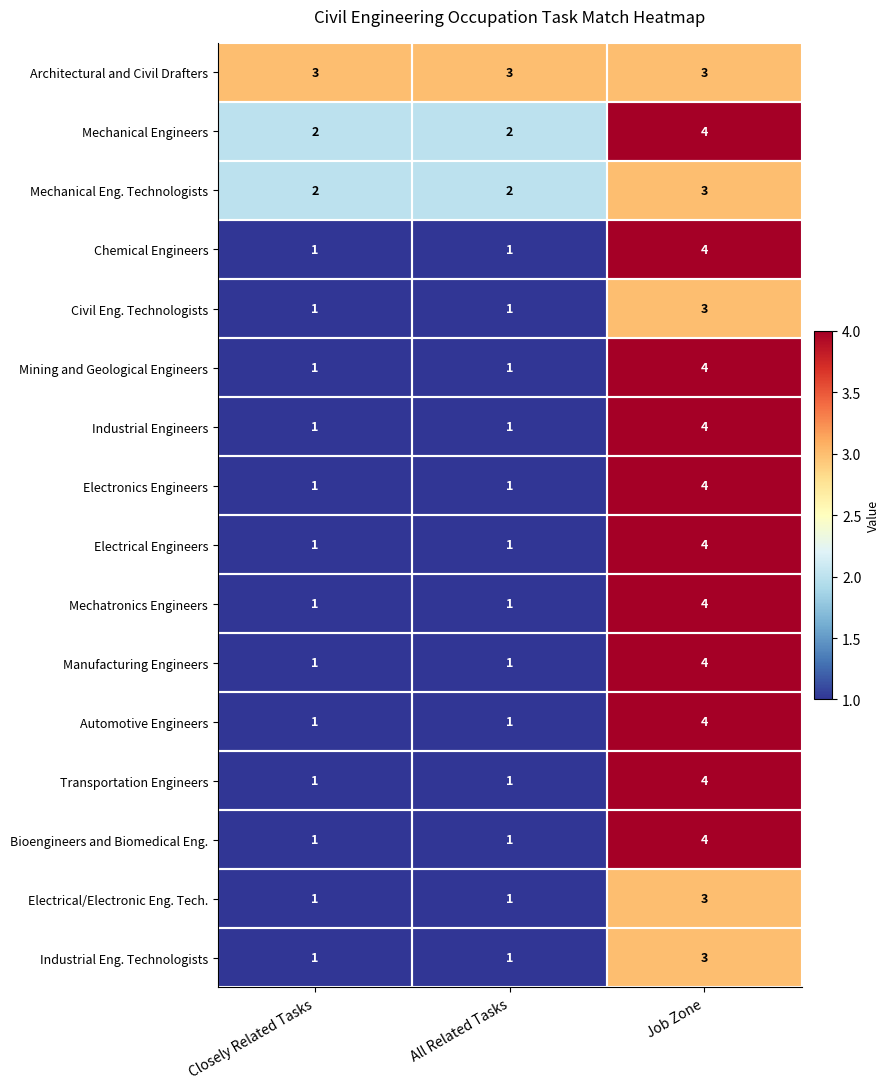

Count the Electrical Engineers values in the range 1 to 4.

3